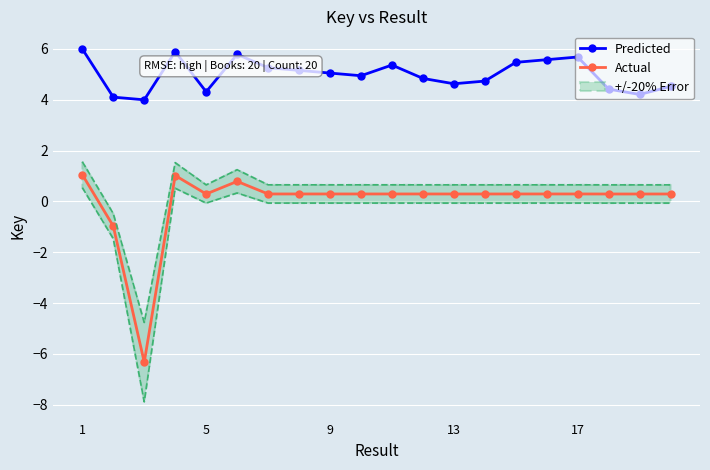

True or false: Actual and Predicted cross at least once.

False